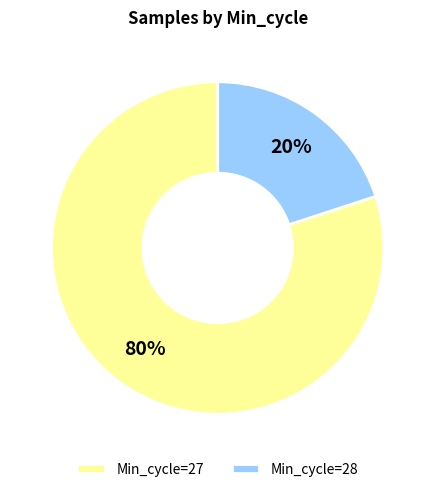

Between Min_cycle=27 and Min_cycle=28, which is larger?

Min_cycle=27